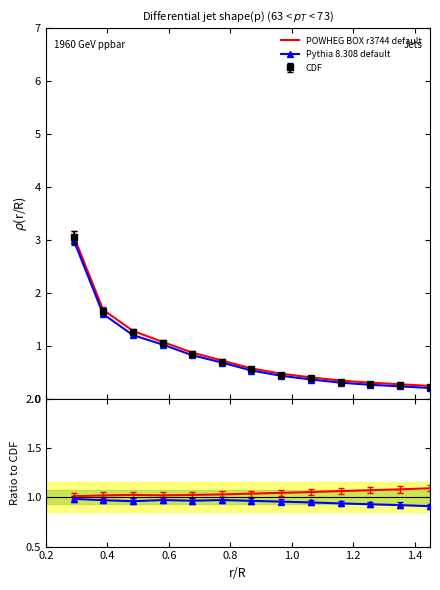

Is the value of Pythia 8.308 default at 12 greater than the value of POWHEG BOX r3744 default at 10?

No